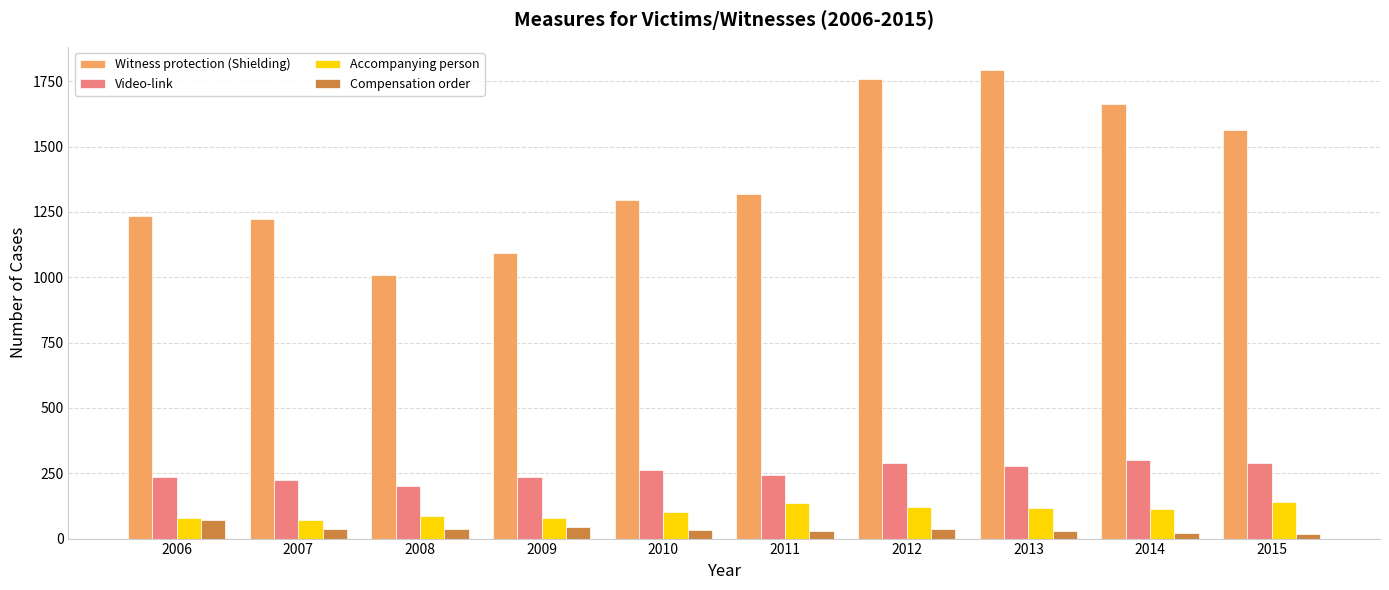

Is it true that Witness protection (Shielding) equals 1563 at 2015?

True